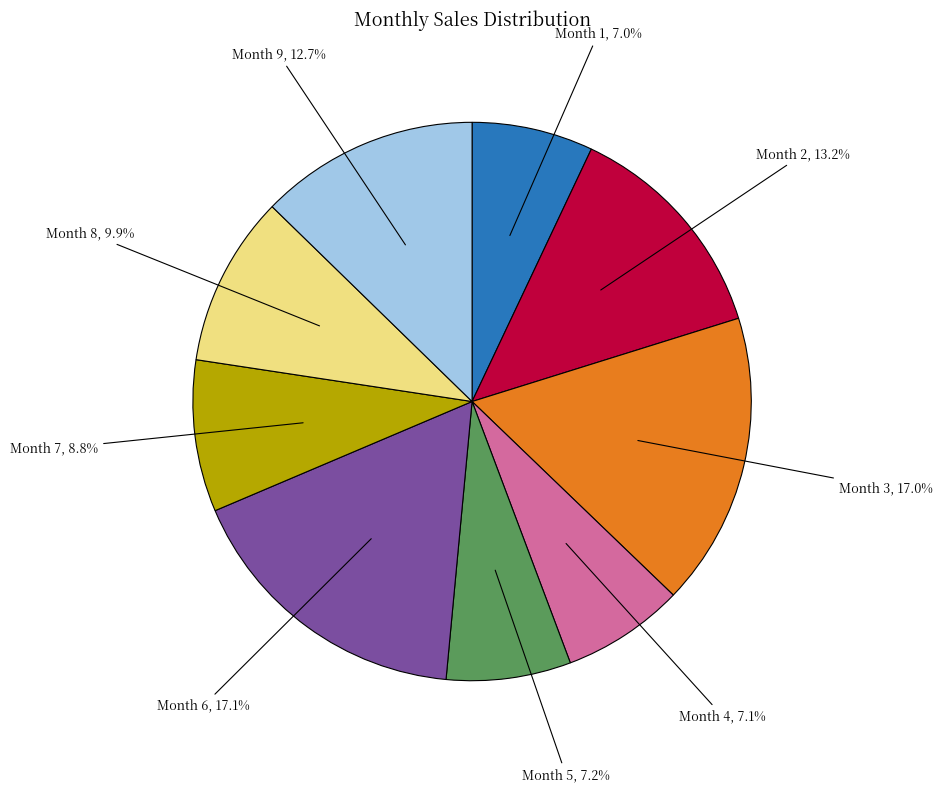

To the nearest percent, what is the difference between the largest and smallest slice percentages?

10%